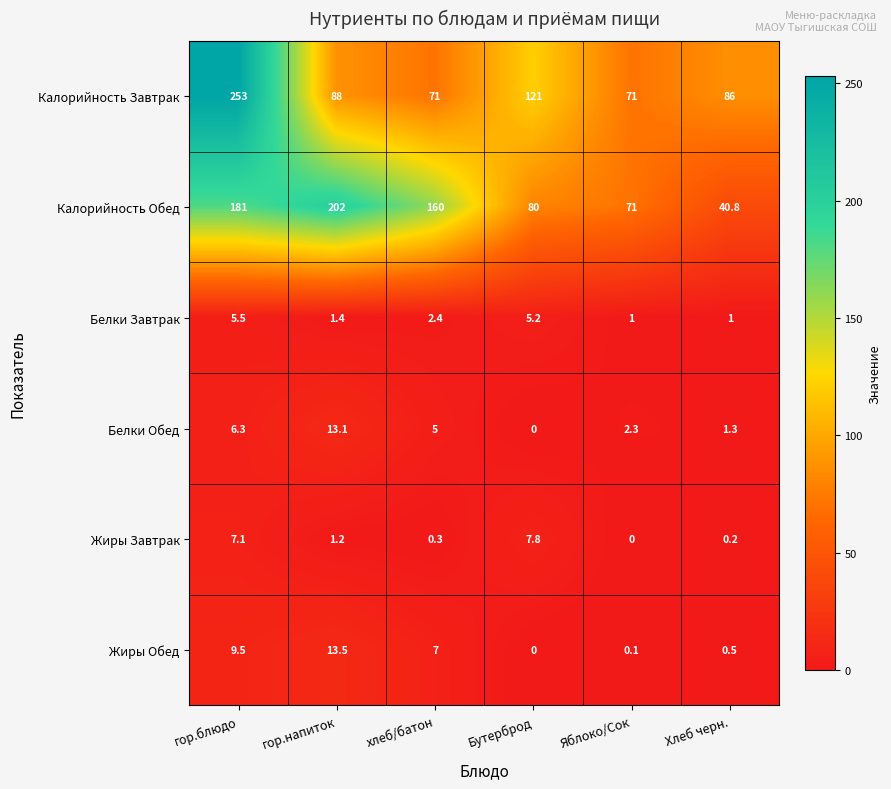

List the series in order of their peak value, highest first.

Калорийность Завтрак, Калорийность Обед, Жиры Обед, Белки Обед, Жиры Завтрак, Белки Завтрак